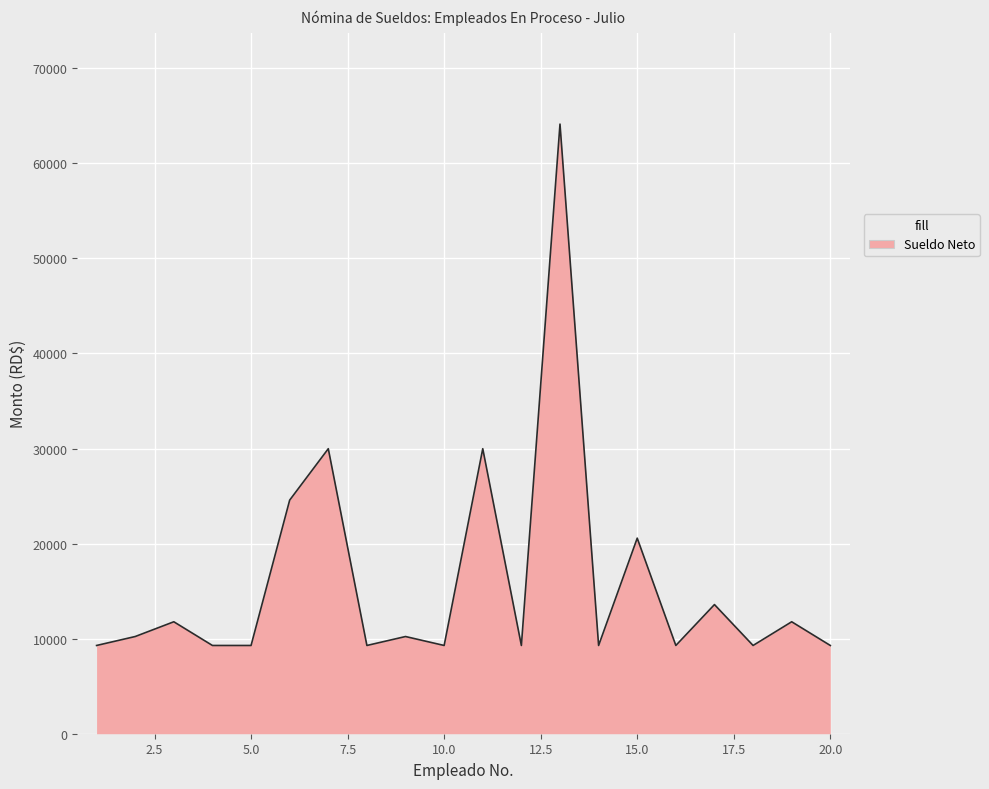

What is the greatest value displayed?

64133.2